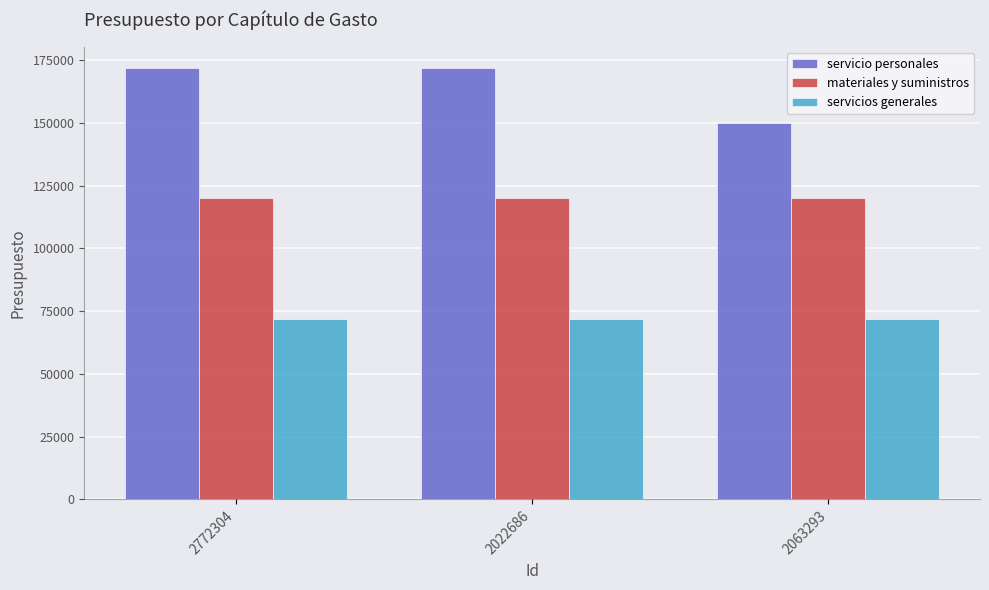

Which series changed the most between 2772304 and 2063293?

servicio personales